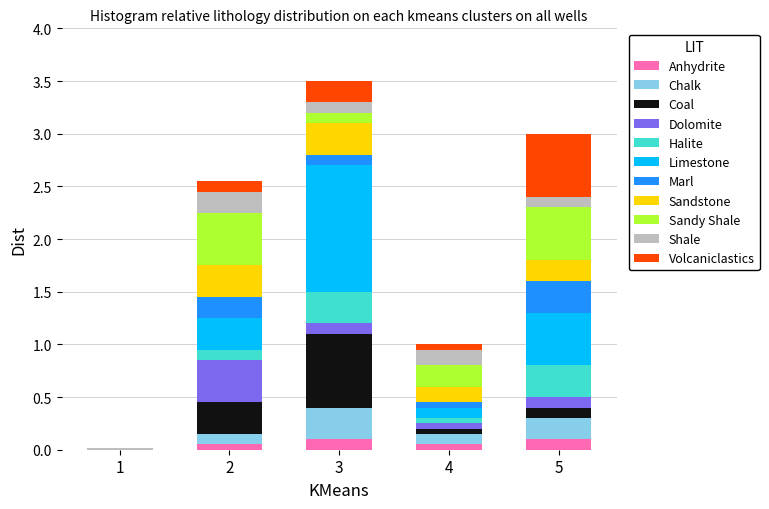

True or false: Anhydrite has a value of 0.1 at 2.

True